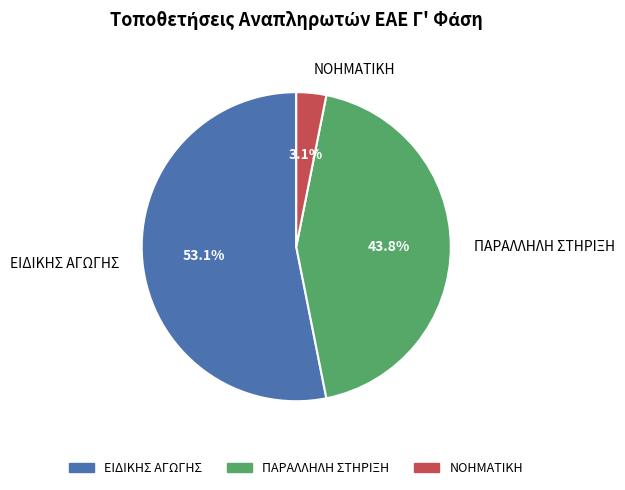

What percentage is the ΠΑΡΑΛΛΗΛΗ ΣΤΗΡΙΞΗ slice, to the nearest percent?

44%